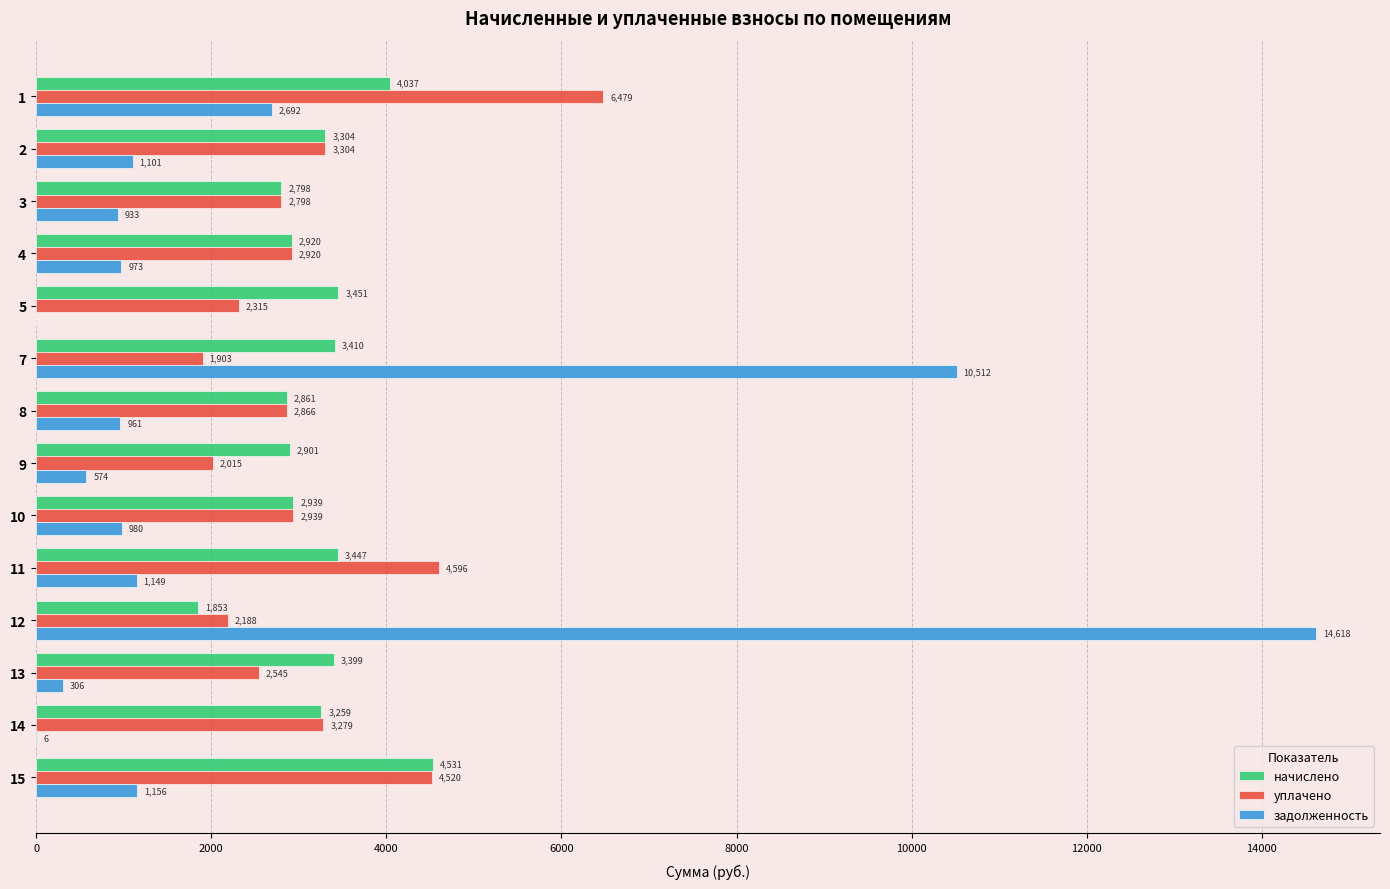

What is the greatest value displayed?

14617.7